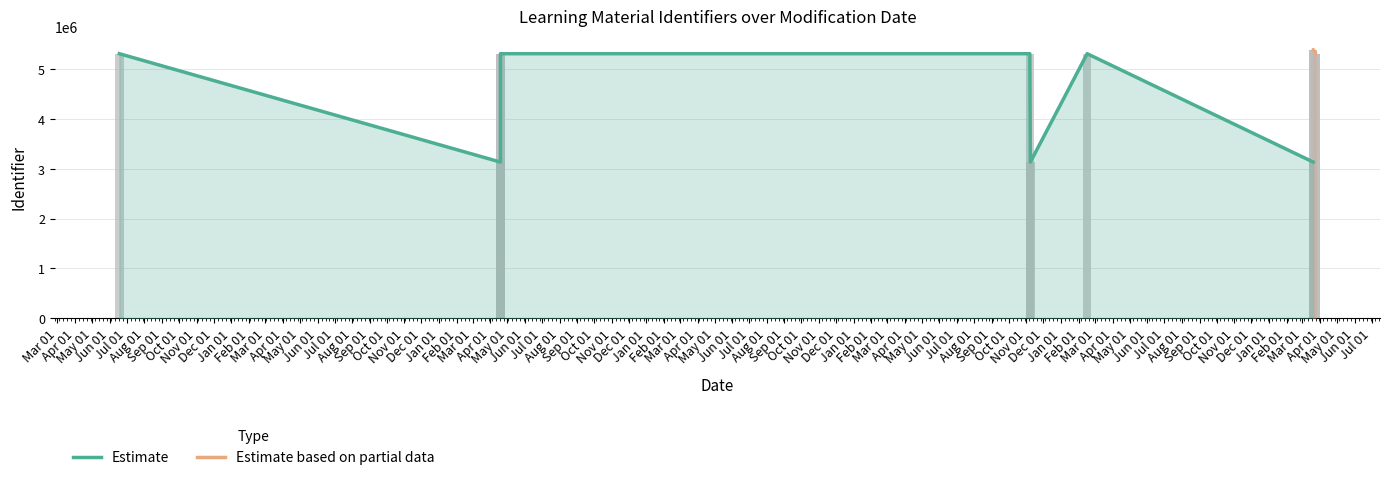

What is the difference between the maximum and minimum values?

2257942